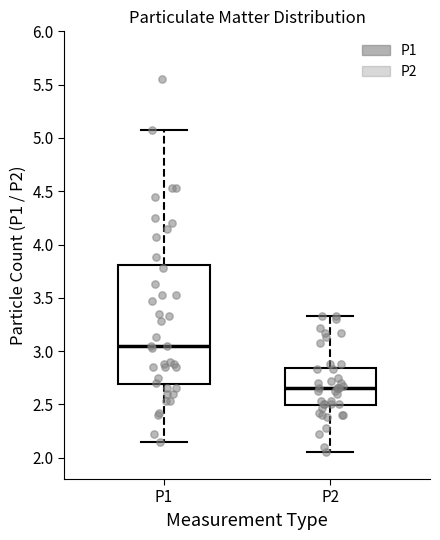

Where is the upper edge of the box for P1 on the y-axis? The values are not printed on the chart, so give them approximately, as read against the axis.

3.80